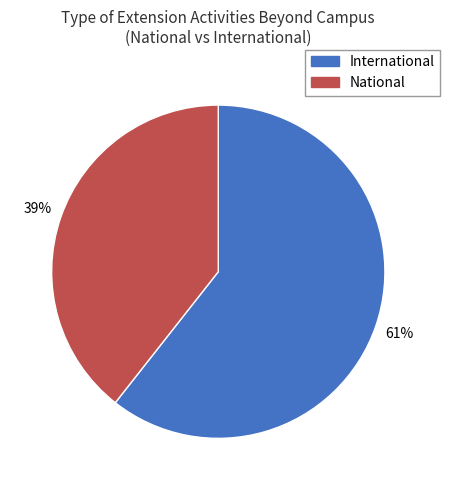

Which category accounts for the majority?

International